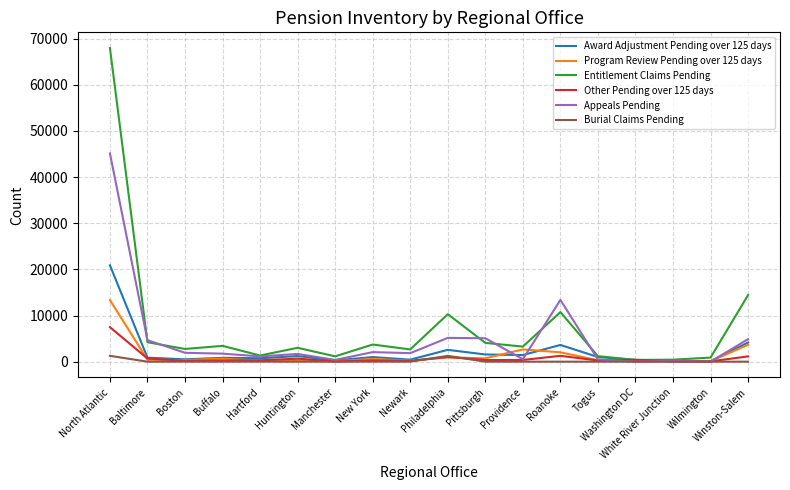

How many lines are shown in the chart?

6